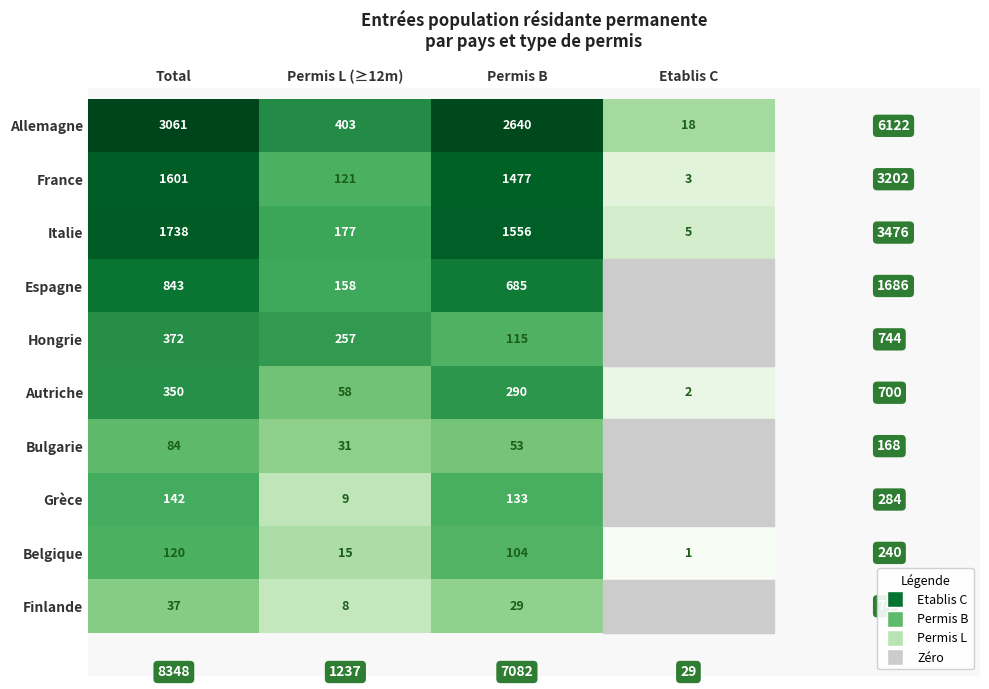

What is the sum of all Allemagne values?

6122